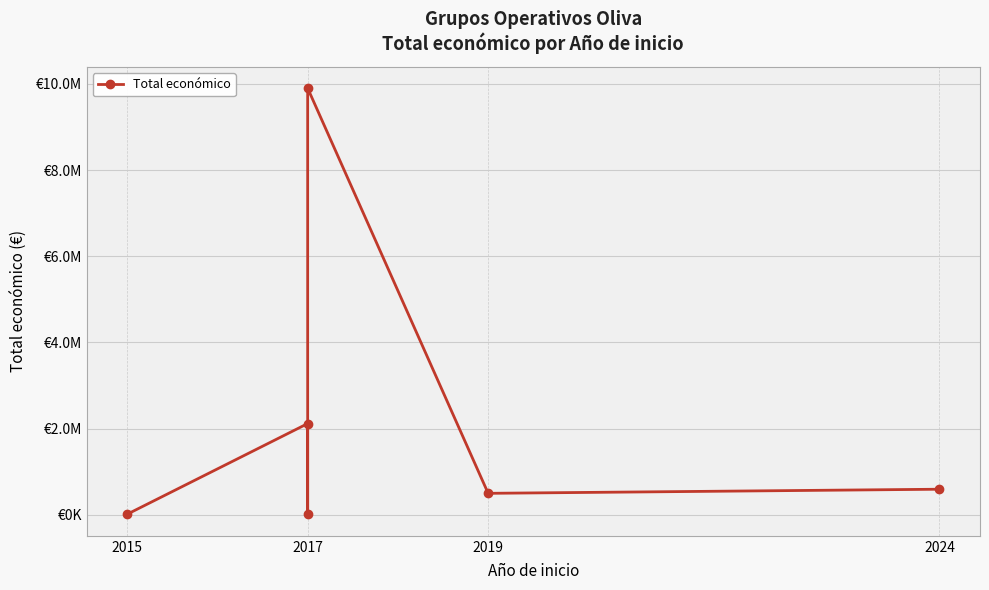

What is the sum of the values at 2015 and 2017?

2128098